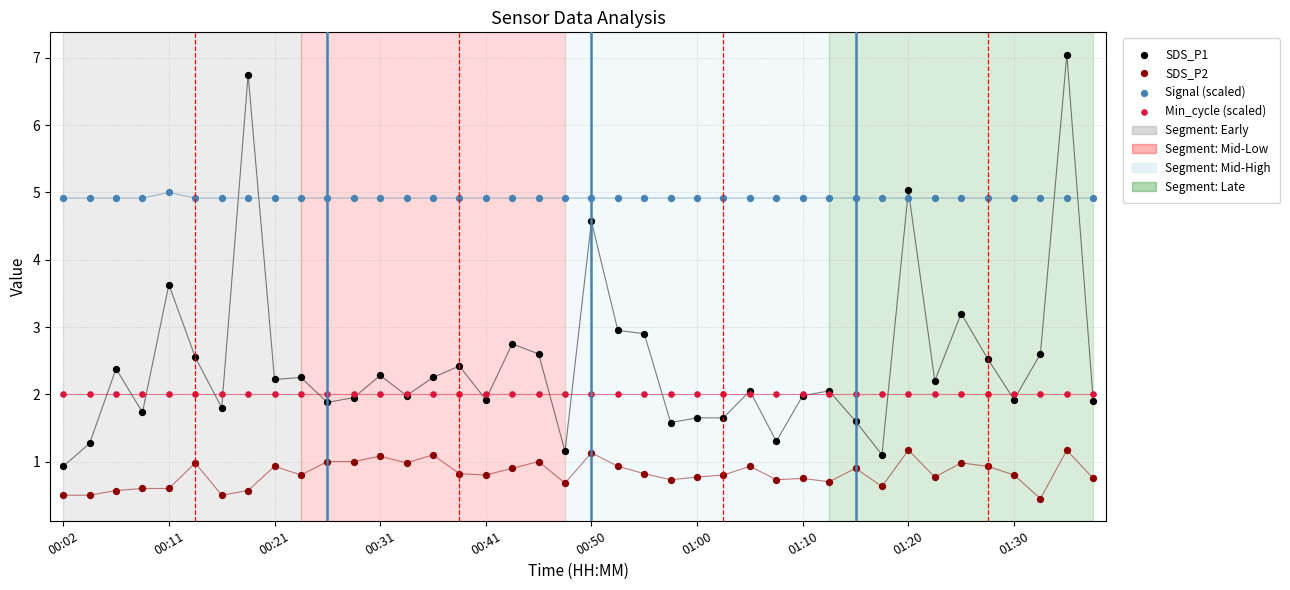

Which series reaches the maximum Y coordinate?

SDS_P1